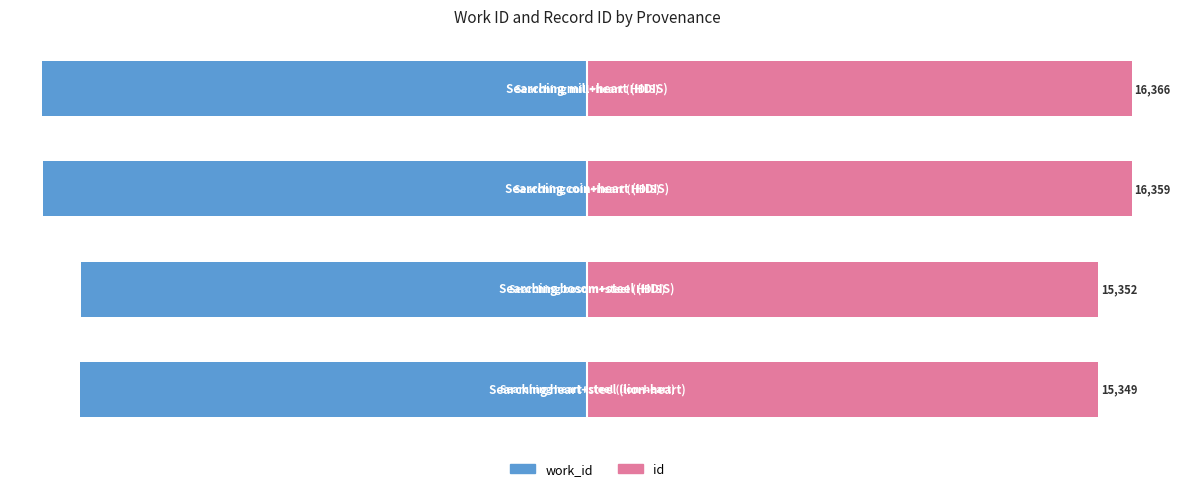

What is the difference between the second highest and minimum values in the work_id series?

6.9